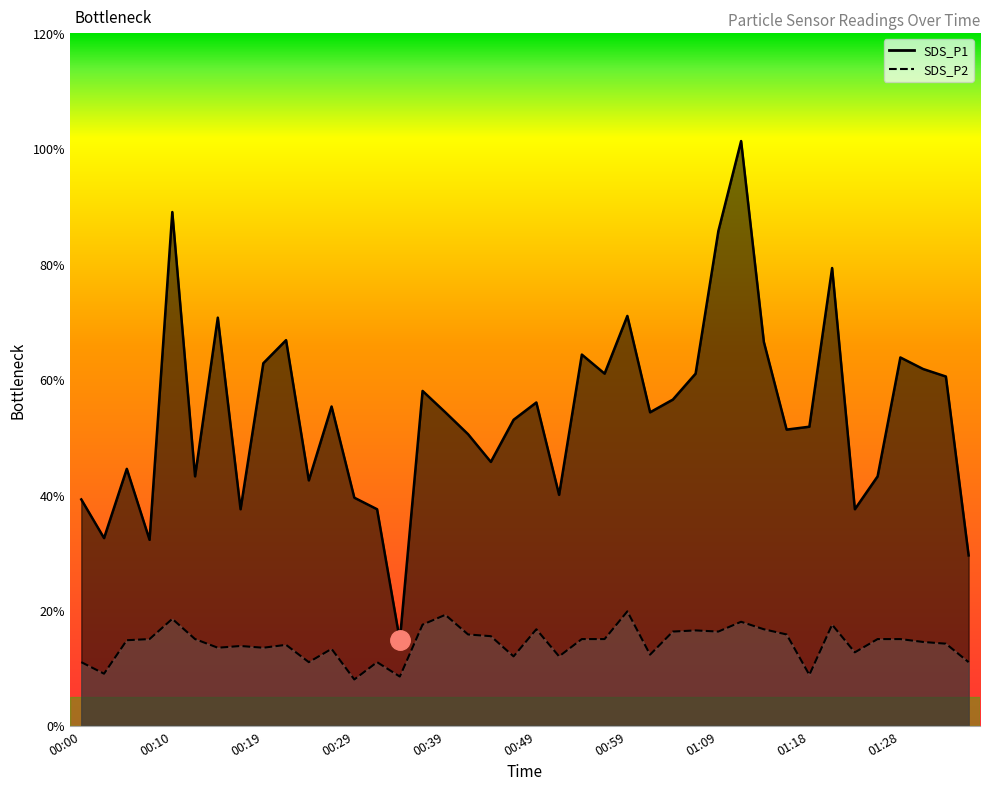

What is the sum of the SDS_P1 values at 01:09 and 01:26?

12.9